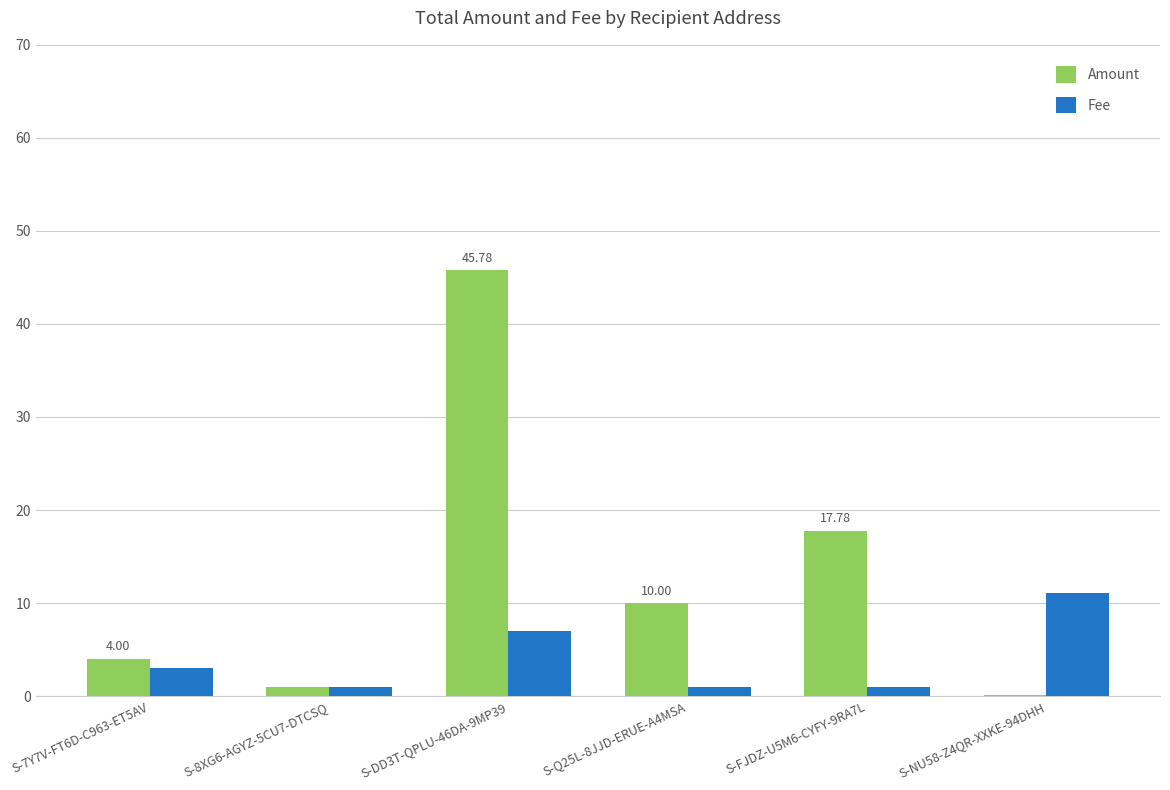

Is the value of Amount at S-DD3T-QPLU-46DA-9MP39 greater than the value of Fee at S-DD3T-QPLU-46DA-9MP39?

Yes